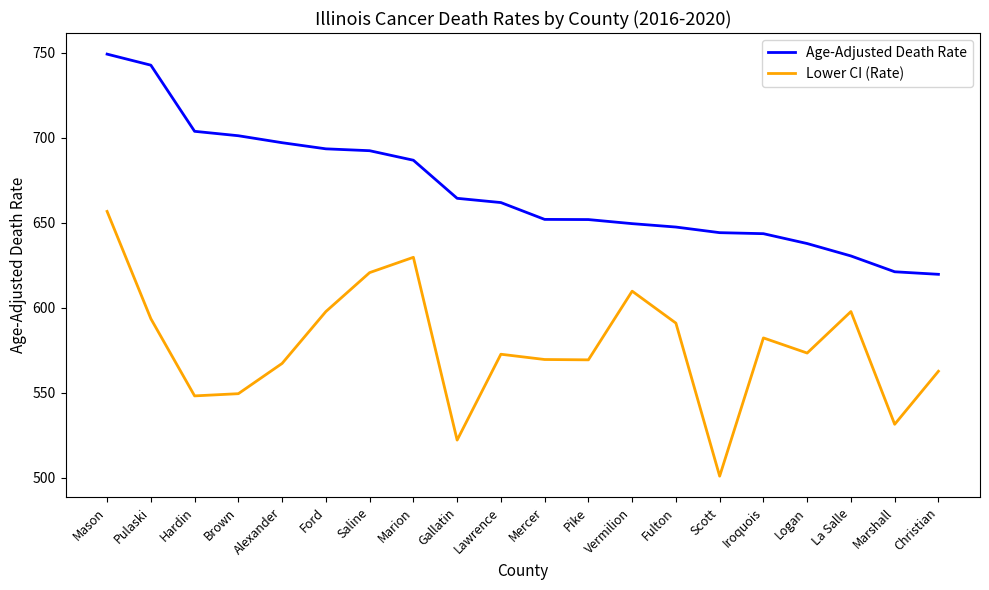

True or false: Lower CI (Rate) and Age-Adjusted Death Rate intersect in this chart.

False